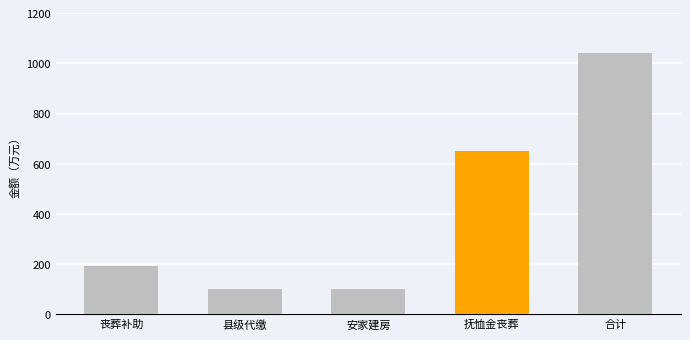

What is the ratio of the value at 抚恤金丧葬 to the value at 丧葬补助?

3.4